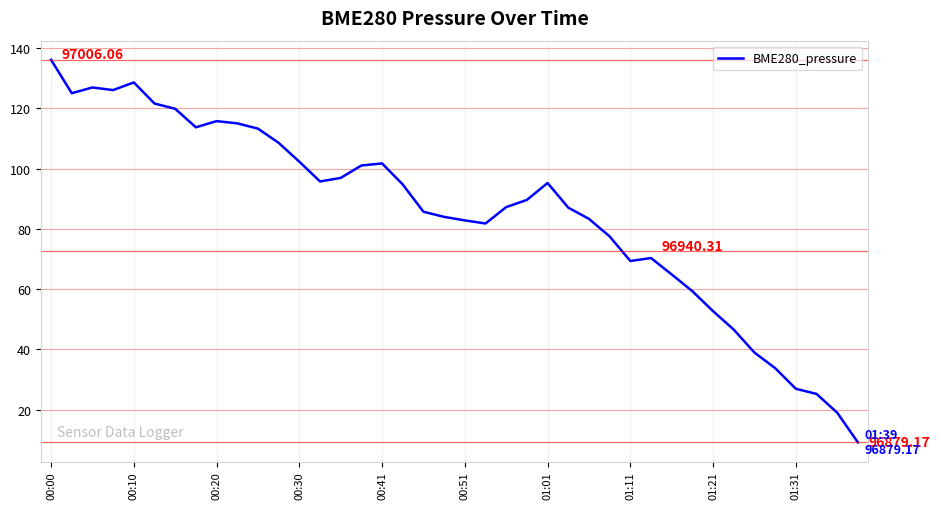

What is the difference between the maximum and minimum values?

126.9